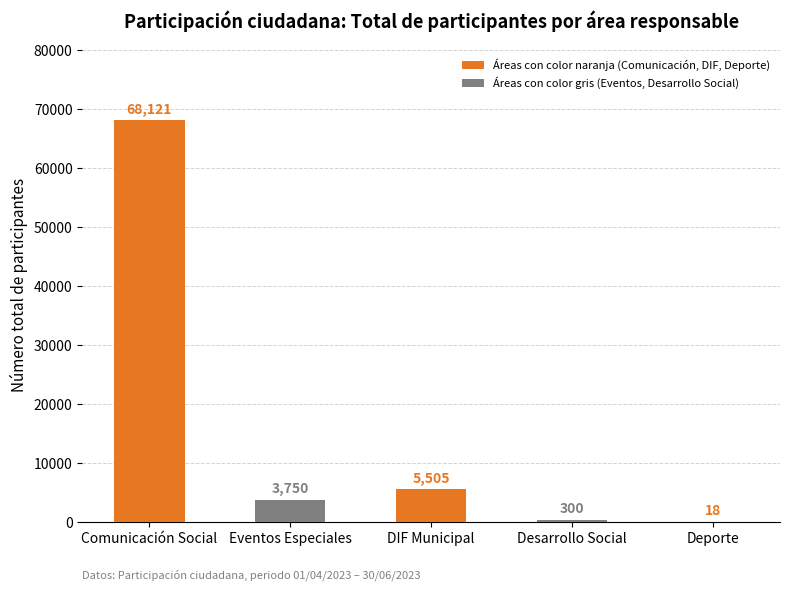

Which label corresponds to the largest value in the chart?

Comunicación Social